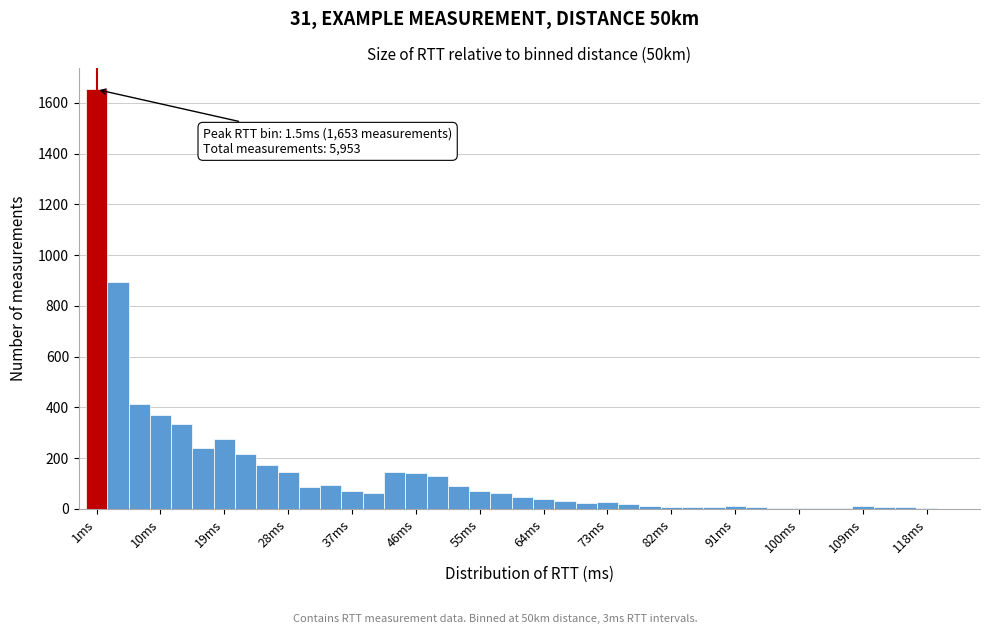

Read against the x-axis, roughly where is the centre of the tallest bar?

2